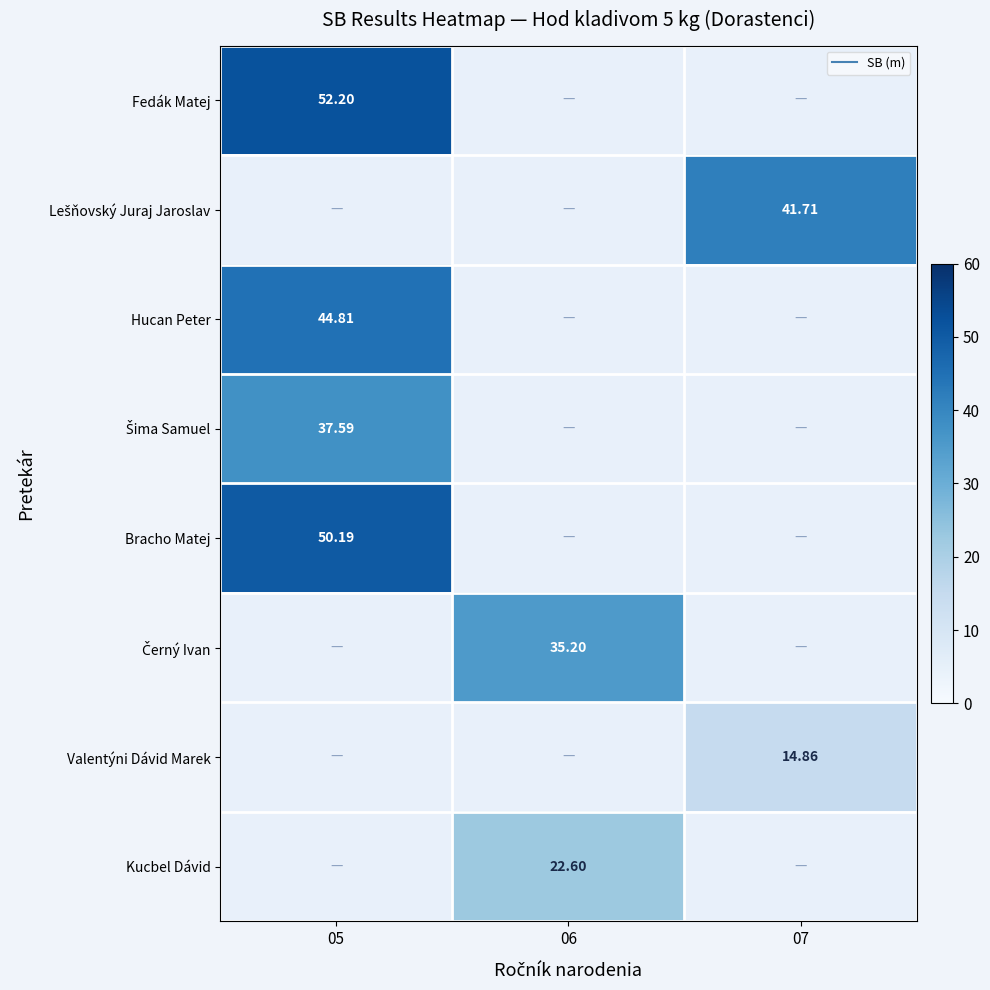

At how many categories does at least one series exceed 15?

3